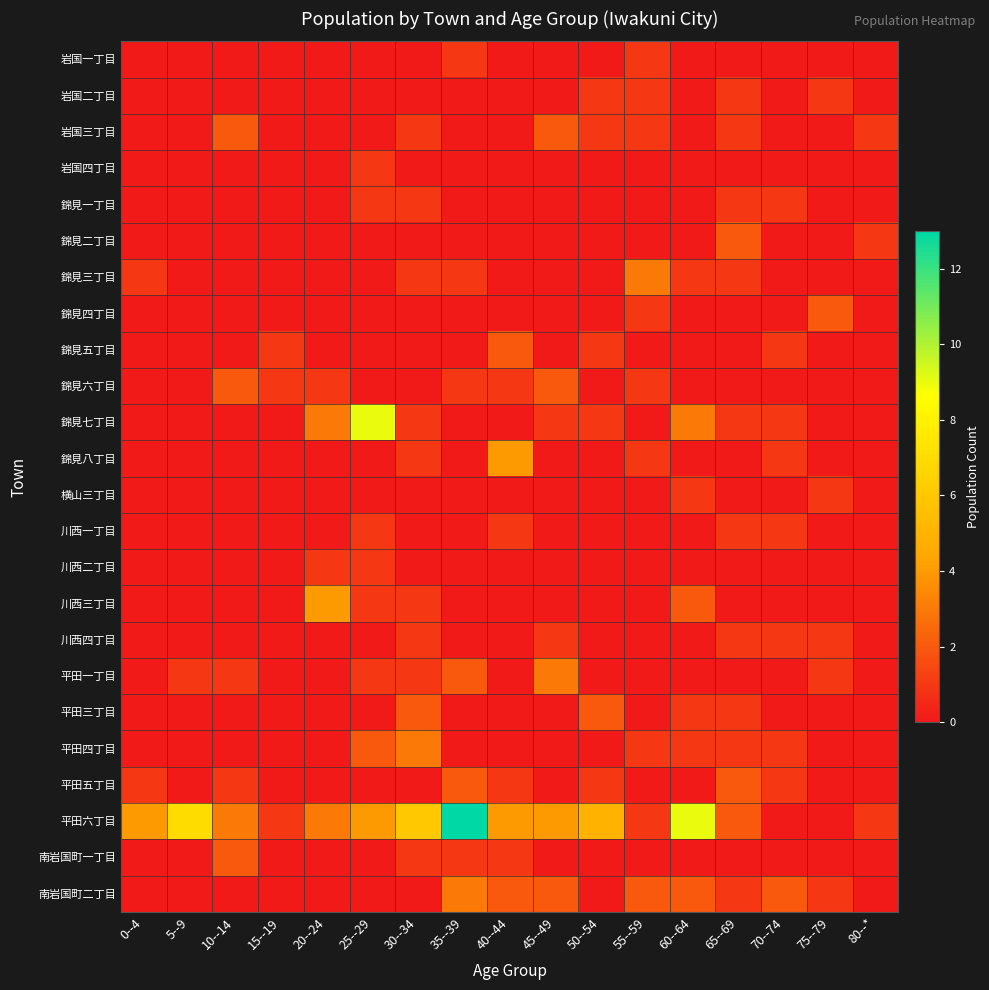

Reading right to left, list all the values displayed in this chart.

岩国一丁目: 80--*=0	75--79=0	70--74=0	65--69=0	60--64=0	55--59=1	50--54=0	45--49=0	40--44=0	35--39=1	30--34=0	25--29=0	20--24=0	15--19=0	10--14=0	5--9=0	0--4=0
岩国二丁目: 80--*=0	75--79=1	70--74=0	65--69=1	60--64=0	55--59=1	50--54=1	45--49=0	40--44=0	35--39=0	30--34=0	25--29=0	20--24=0	15--19=0	10--14=0	5--9=0	0--4=0
岩国三丁目: 80--*=1	75--79=0	70--74=0	65--69=1	60--64=0	55--59=1	50--54=1	45--49=2	40--44=0	35--39=0	30--34=1	25--29=0	20--24=0	15--19=0	10--14=2	5--9=0	0--4=0
岩国四丁目: 80--*=0	75--79=0	70--74=0	65--69=0	60--64=0	55--59=0	50--54=0	45--49=0	40--44=0	35--39=0	30--34=0	25--29=1	20--24=0	15--19=0	10--14=0	5--9=0	0--4=0
錦見一丁目: 80--*=0	75--79=0	70--74=1	65--69=1	60--64=0	55--59=0	50--54=0	45--49=0	40--44=0	35--39=0	30--34=1	25--29=1	20--24=0	15--19=0	10--14=0	5--9=0	0--4=0
錦見二丁目: 80--*=1	75--79=0	70--74=0	65--69=2	60--64=0	55--59=0	50--54=0	45--49=0	40--44=0	35--39=0	30--34=0	25--29=0	20--24=0	15--19=0	10--14=0	5--9=0	0--4=0
錦見三丁目: 80--*=0	75--79=0	70--74=0	65--69=1	60--64=1	55--59=3	50--54=0	45--49=0	40--44=0	35--39=1	30--34=1	25--29=0	20--24=0	15--19=0	10--14=0	5--9=0	0--4=1
錦見四丁目: 80--*=0	75--79=2	70--74=0	65--69=0	60--64=0	55--59=1	50--54=0	45--49=0	40--44=0	35--39=0	30--34=0	25--29=0	20--24=0	15--19=0	10--14=0	5--9=0	0--4=0
錦見五丁目: 80--*=0	75--79=0	70--74=1	65--69=0	60--64=0	55--59=0	50--54=1	45--49=0	40--44=2	35--39=0	30--34=0	25--29=0	20--24=0	15--19=1	10--14=0	5--9=0	0--4=0
錦見六丁目: 80--*=0	75--79=0	70--74=0	65--69=0	60--64=0	55--59=1	50--54=0	45--49=2	40--44=1	35--39=1	30--34=0	25--29=0	20--24=1	15--19=1	10--14=2	5--9=0	0--4=0
錦見七丁目: 80--*=0	75--79=0	70--74=1	65--69=1	60--64=3	55--59=0	50--54=1	45--49=1	40--44=0	35--39=0	30--34=1	25--29=9	20--24=3	15--19=0	10--14=0	5--9=0	0--4=0
錦見八丁目: 80--*=0	75--79=0	70--74=1	65--69=0	60--64=0	55--59=1	50--54=0	45--49=0	40--44=4	35--39=0	30--34=1	25--29=0	20--24=0	15--19=0	10--14=0	5--9=0	0--4=0
横山三丁目: 80--*=0	75--79=1	70--74=0	65--69=0	60--64=1	55--59=0	50--54=0	45--49=0	40--44=0	35--39=0	30--34=0	25--29=0	20--24=0	15--19=0	10--14=0	5--9=0	0--4=0
川西一丁目: 80--*=0	75--79=0	70--74=1	65--69=1	60--64=0	55--59=0	50--54=0	45--49=0	40--44=1	35--39=0	30--34=0	25--29=1	20--24=0	15--19=0	10--14=0	5--9=0	0--4=0
川西二丁目: 80--*=0	75--79=0	70--74=0	65--69=0	60--64=0	55--59=0	50--54=0	45--49=0	40--44=0	35--39=0	30--34=0	25--29=1	20--24=1	15--19=0	10--14=0	5--9=0	0--4=0
川西三丁目: 80--*=0	75--79=0	70--74=0	65--69=0	60--64=2	55--59=0	50--54=0	45--49=0	40--44=0	35--39=0	30--34=1	25--29=1	20--24=4	15--19=0	10--14=0	5--9=0	0--4=0
川西四丁目: 80--*=0	75--79=1	70--74=1	65--69=1	60--64=0	55--59=0	50--54=0	45--49=1	40--44=0	35--39=0	30--34=1	25--29=0	20--24=0	15--19=0	10--14=0	5--9=0	0--4=0
平田一丁目: 80--*=0	75--79=1	70--74=0	65--69=0	60--64=0	55--59=0	50--54=0	45--49=3	40--44=0	35--39=2	30--34=1	25--29=1	20--24=0	15--19=0	10--14=1	5--9=1	0--4=0
平田三丁目: 80--*=0	75--79=0	70--74=0	65--69=1	60--64=1	55--59=0	50--54=2	45--49=0	40--44=0	35--39=0	30--34=2	25--29=0	20--24=0	15--19=0	10--14=0	5--9=0	0--4=0
平田四丁目: 80--*=0	75--79=0	70--74=1	65--69=1	60--64=1	55--59=1	50--54=0	45--49=0	40--44=0	35--39=0	30--34=3	25--29=2	20--24=0	15--19=0	10--14=0	5--9=0	0--4=0
平田五丁目: 80--*=0	75--79=0	70--74=1	65--69=2	60--64=0	55--59=0	50--54=1	45--49=0	40--44=1	35--39=2	30--34=0	25--29=0	20--24=0	15--19=0	10--14=1	5--9=0	0--4=1
平田六丁目: 80--*=1	75--79=0	70--74=0	65--69=2	60--64=9	55--59=1	50--54=5	45--49=4	40--44=4	35--39=13	30--34=6	25--29=4	20--24=3	15--19=1	10--14=3	5--9=7	0--4=4
南岩国町一丁目: 80--*=0	75--79=0	70--74=0	65--69=0	60--64=0	55--59=0	50--54=0	45--49=0	40--44=1	35--39=1	30--34=1	25--29=0	20--24=0	15--19=0	10--14=2	5--9=0	0--4=0
南岩国町二丁目: 80--*=0	75--79=1	70--74=2	65--69=1	60--64=2	55--59=2	50--54=0	45--49=2	40--44=2	35--39=3	30--34=0	25--29=0	20--24=0	15--19=0	10--14=0	5--9=0	0--4=0